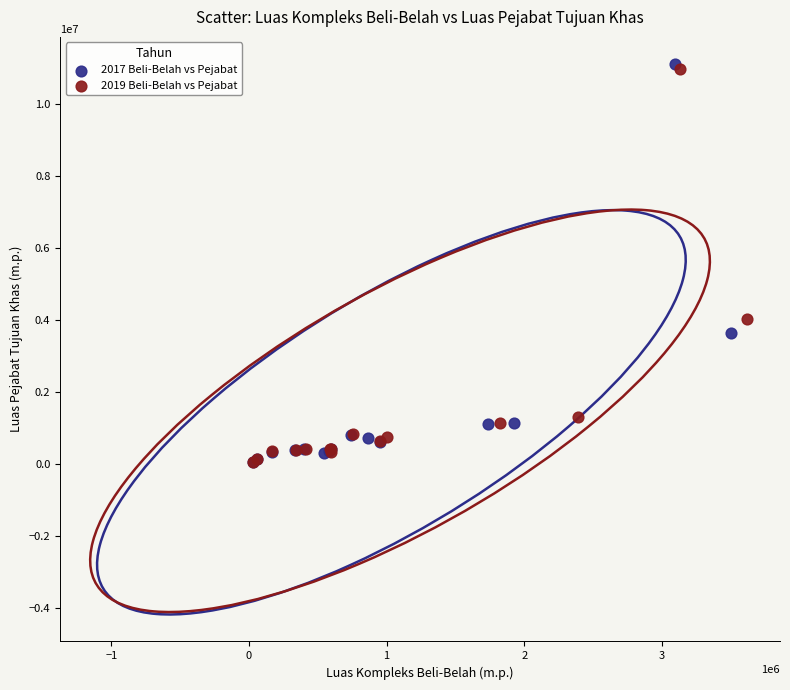

Which series has the largest Y range (max minus min)?

2017 Beli-Belah vs Pejabat